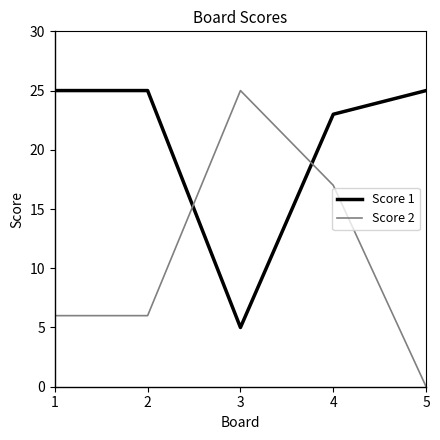

What is the difference between the maximum and minimum values in the Score 1 series?

20